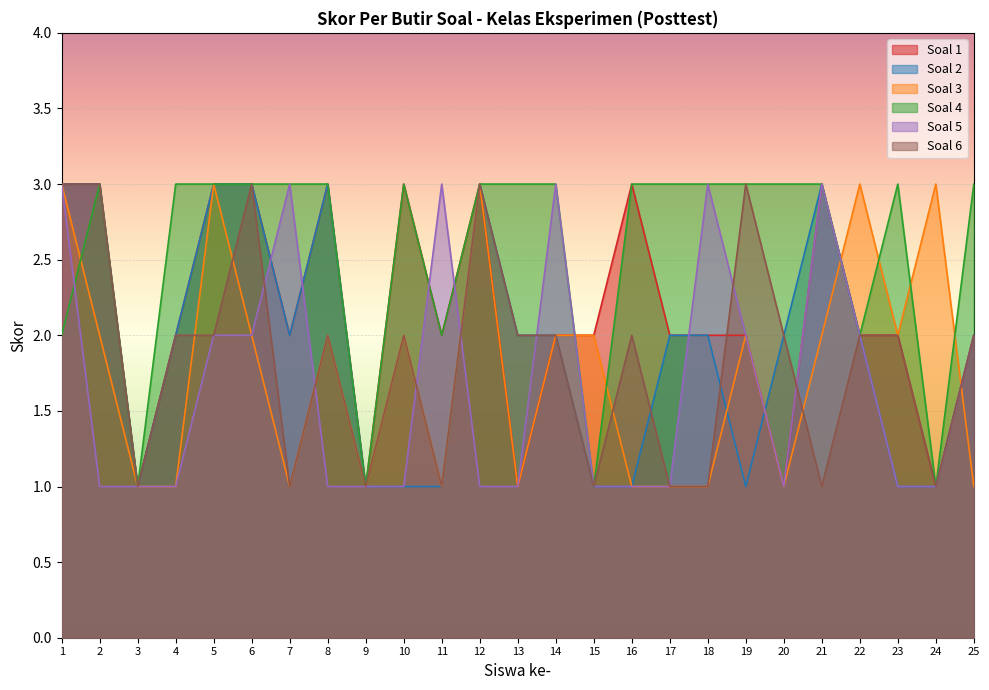

How many Soal 4 values are between 2 and 3?

21